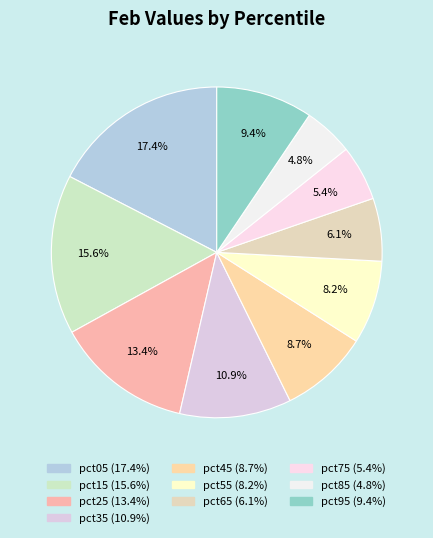

Which slice is the smallest?

pct85